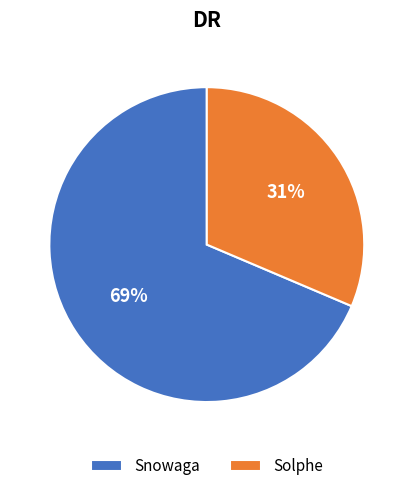

Is it true that Solphe is 24% of the pie?

False